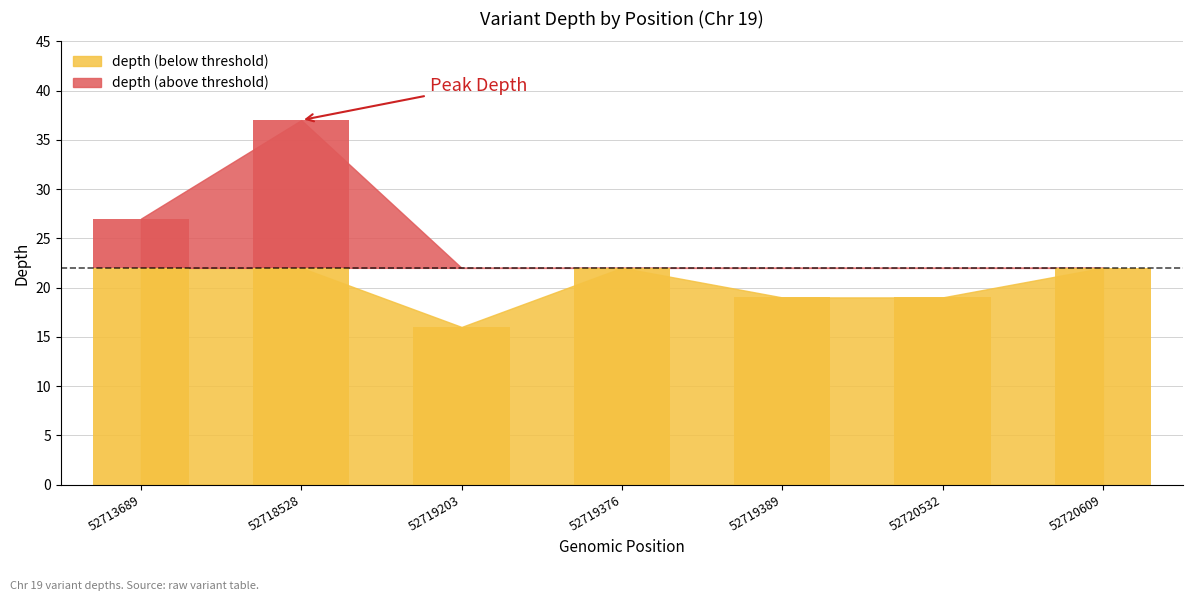

Are the bars horizontal?

No